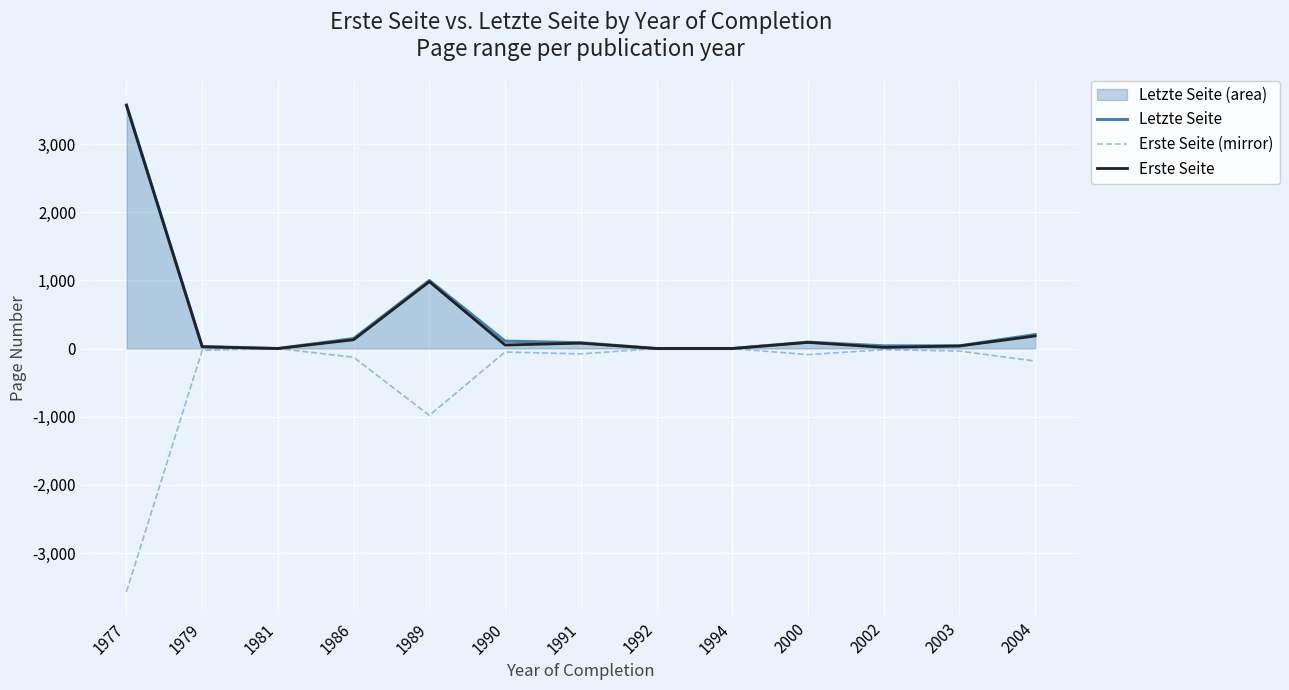

Where does the Erste Seite series first go above 51?

1977